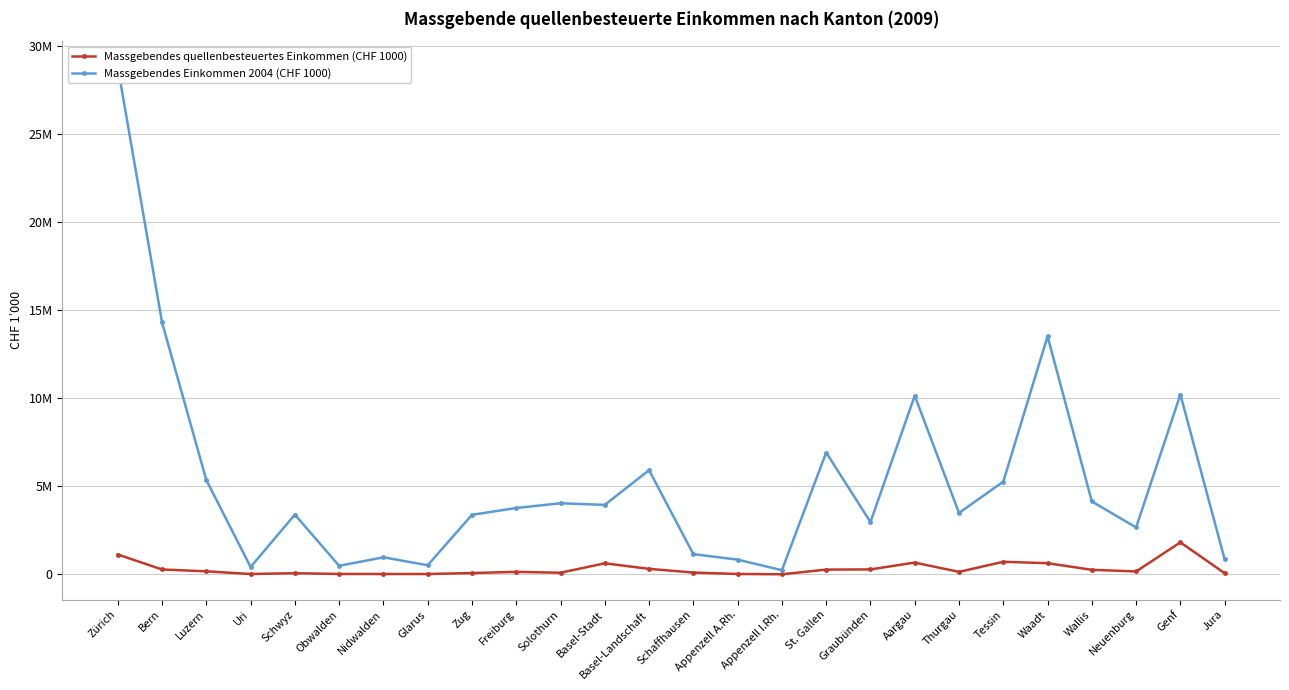

What is the label of the 19th point from the left?

Aargau